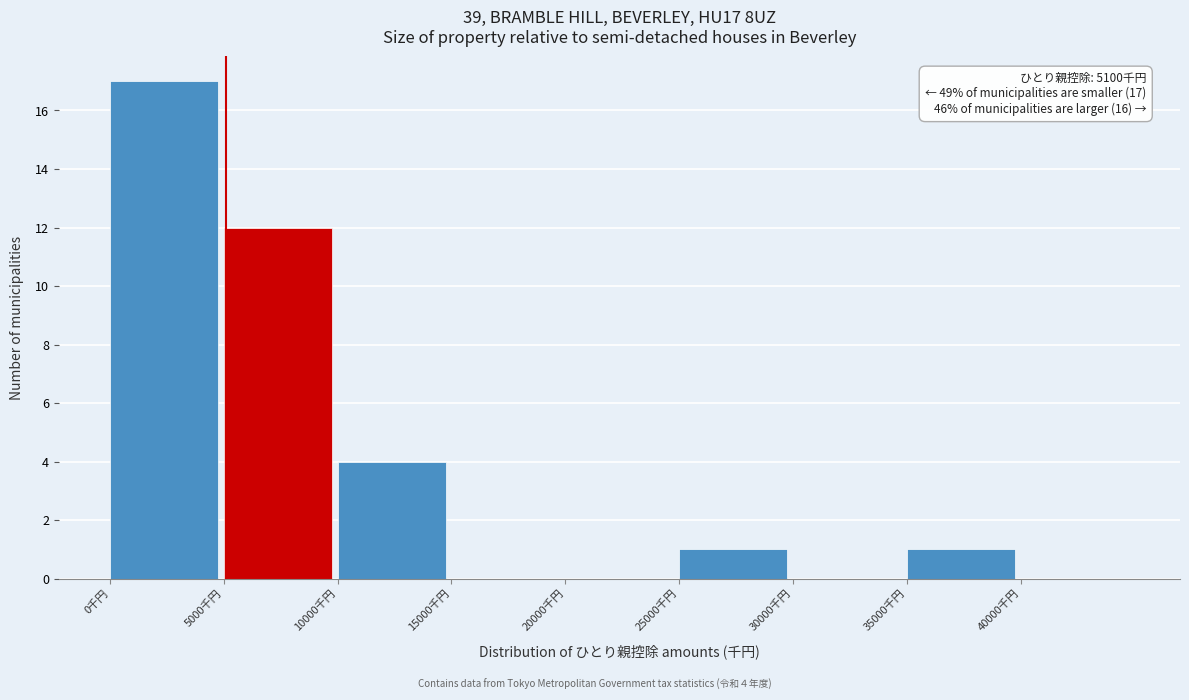

Which range on the x-axis has the tallest bar?

0 to 5000